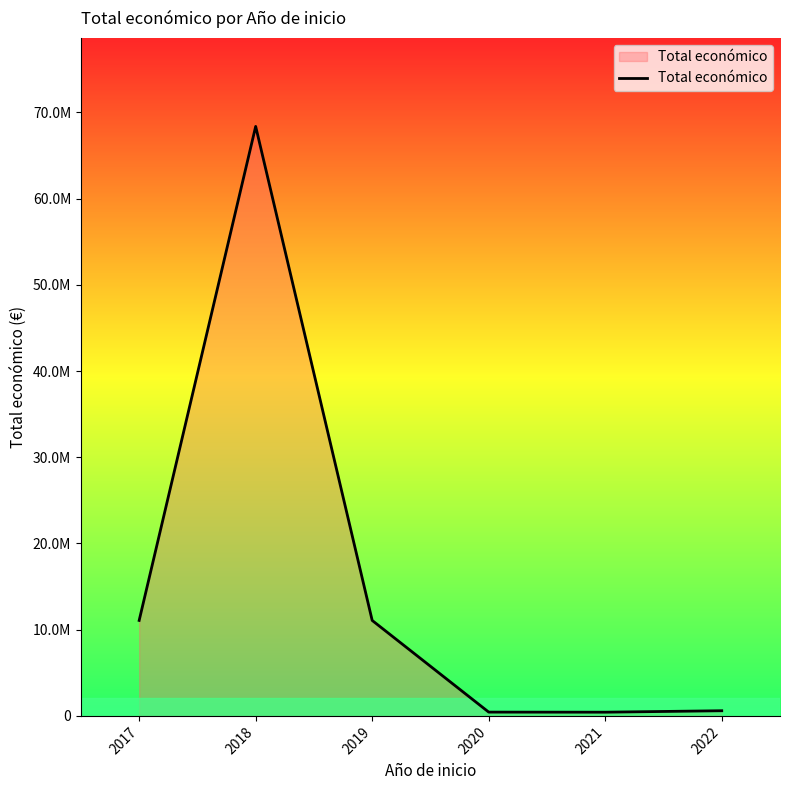

Does the chart have visible grid lines?

No